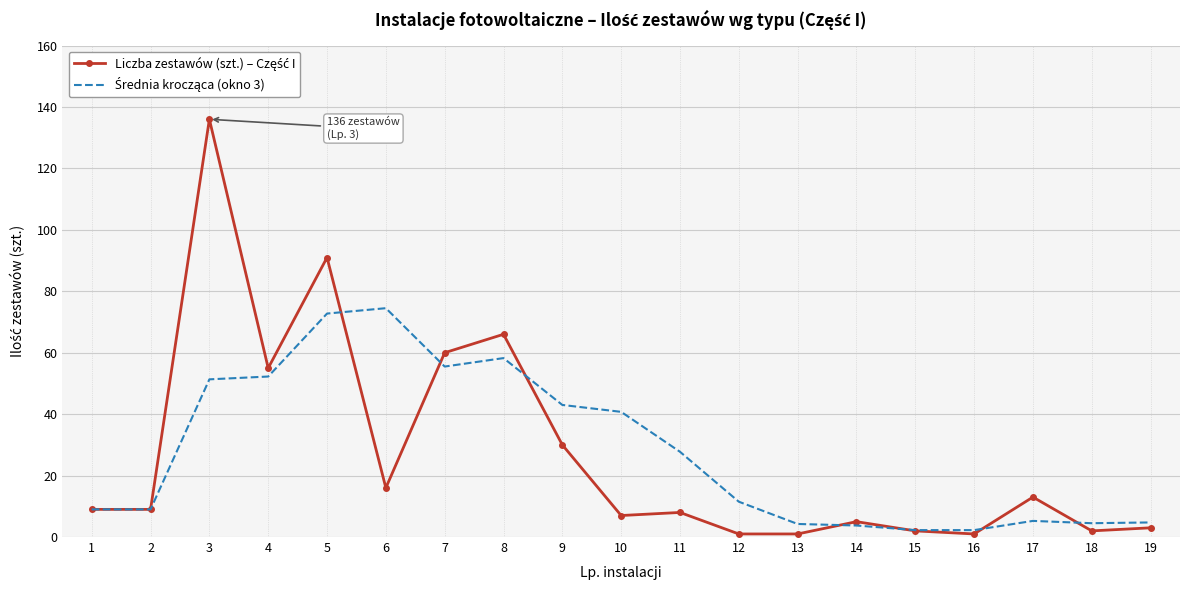

At which category is the sum across all series the highest?

3